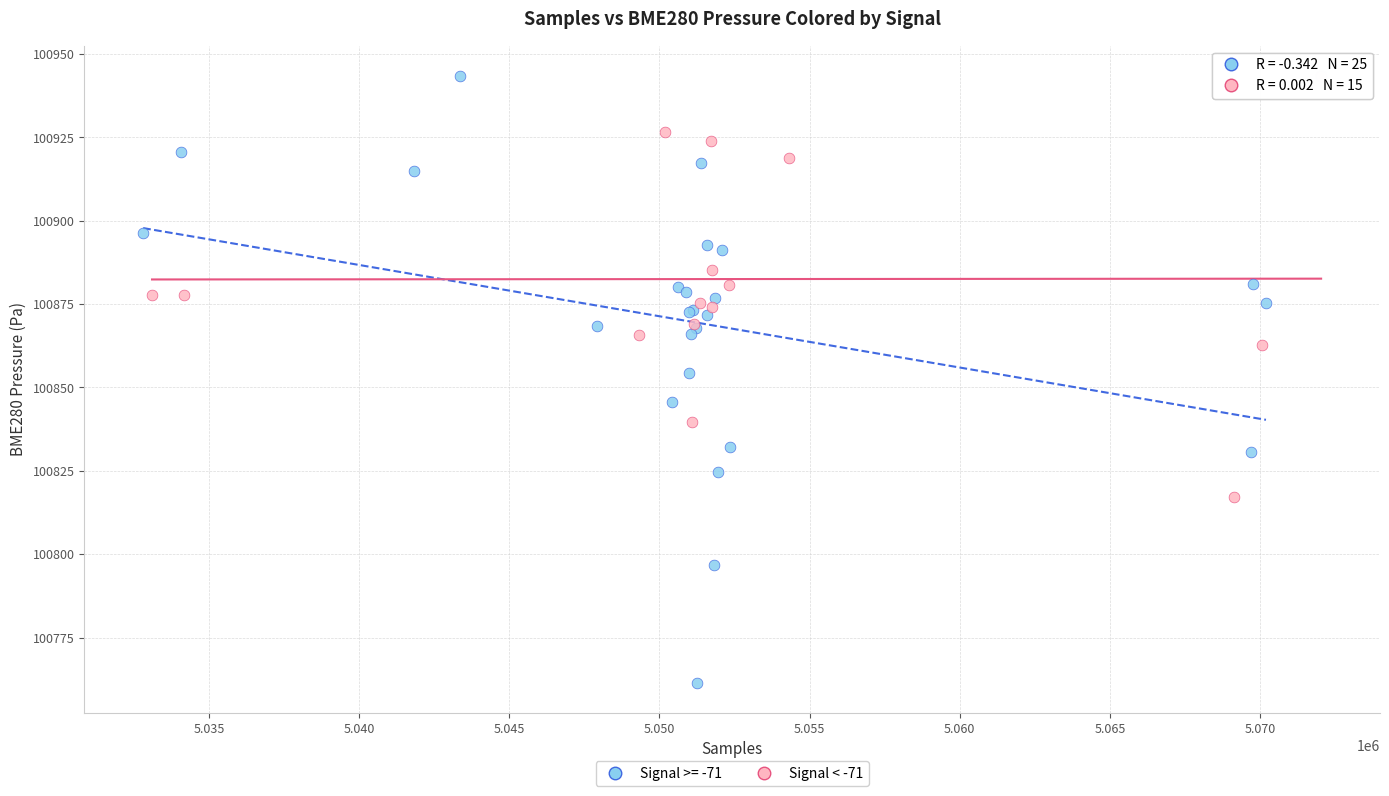

Which series contains the lowest Y value?

Signal >= -71